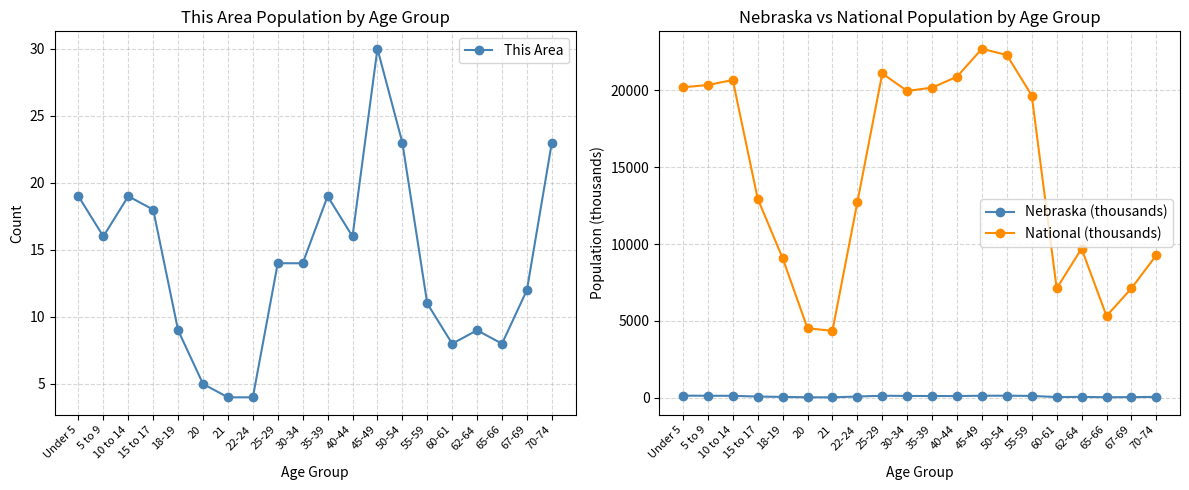

Which series has the largest range (max minus min)?

National (thousands)